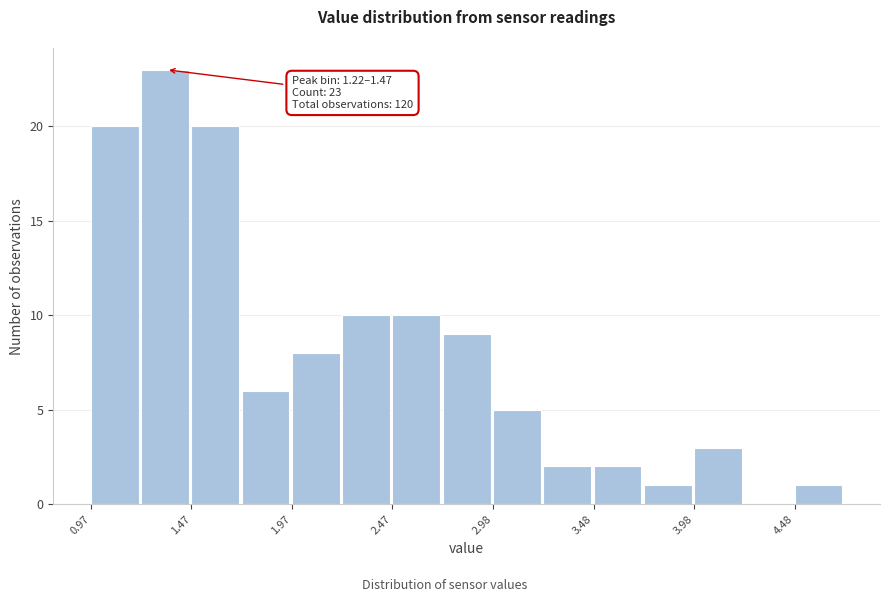

Read against the x-axis, roughly where is the centre of the tallest bar?

1.3